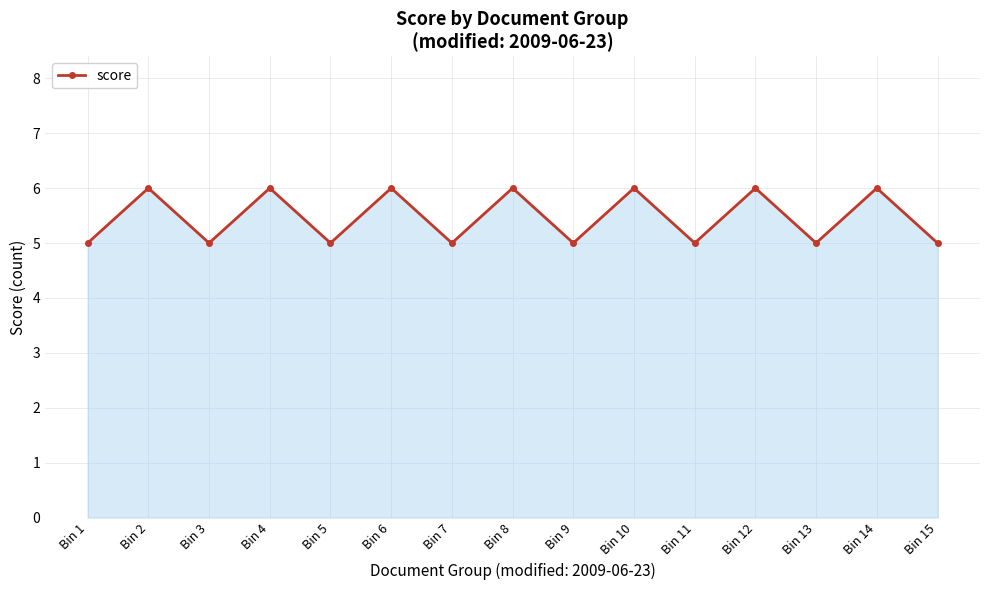

What is the sum of all values?

82